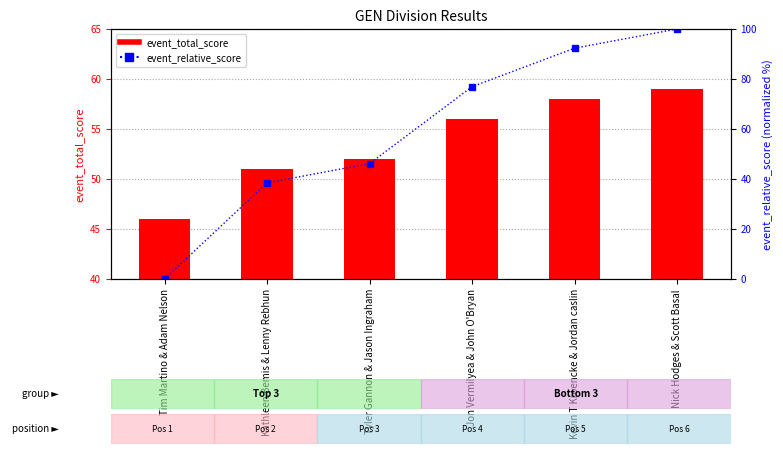

The value of event_total_score at Nick Hodges & Scott Basal is 29.3. True or false?

False